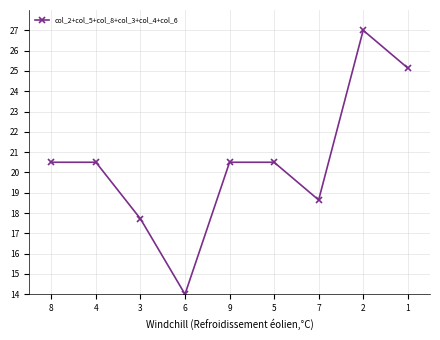

What is the change in value from 8 to 6?

-6.5